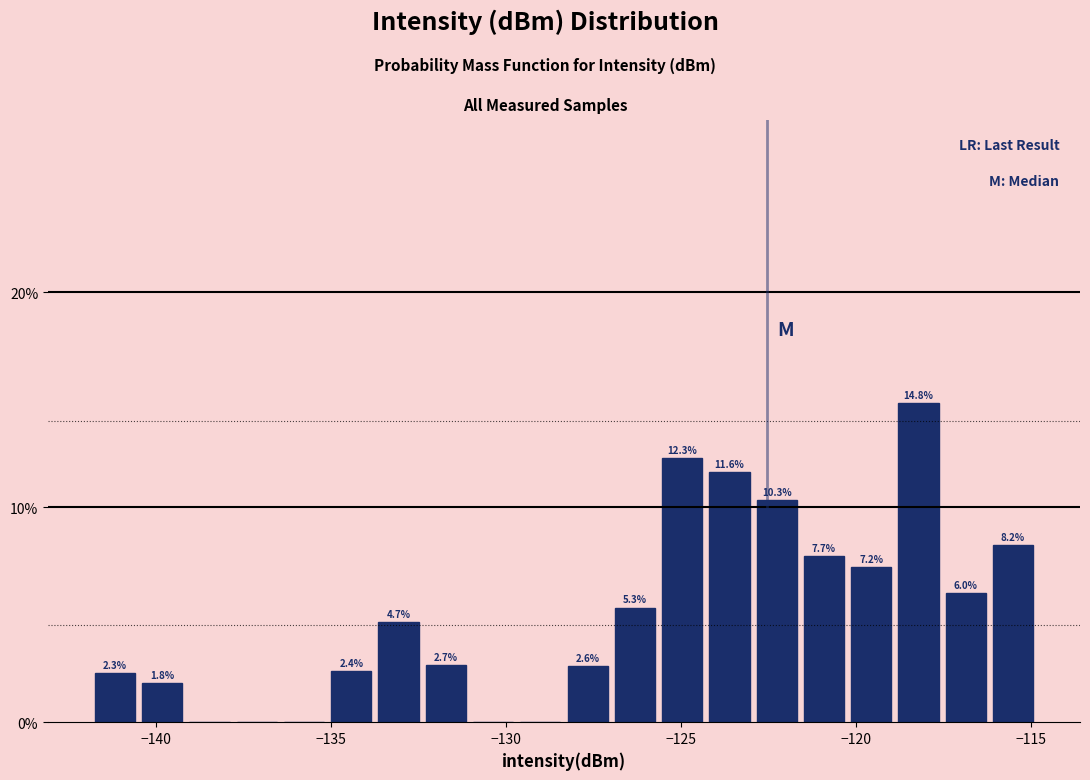

Read against the x-axis, roughly where is the centre of the tallest bar?

-118.0